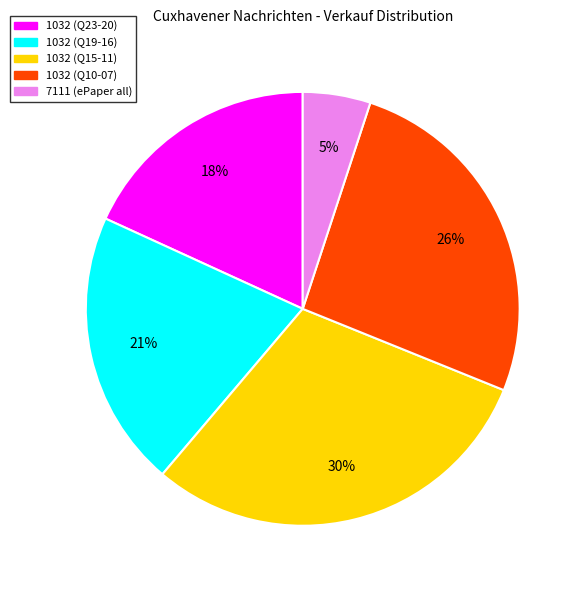

Is there any slice that represents more than half of the pie?

No